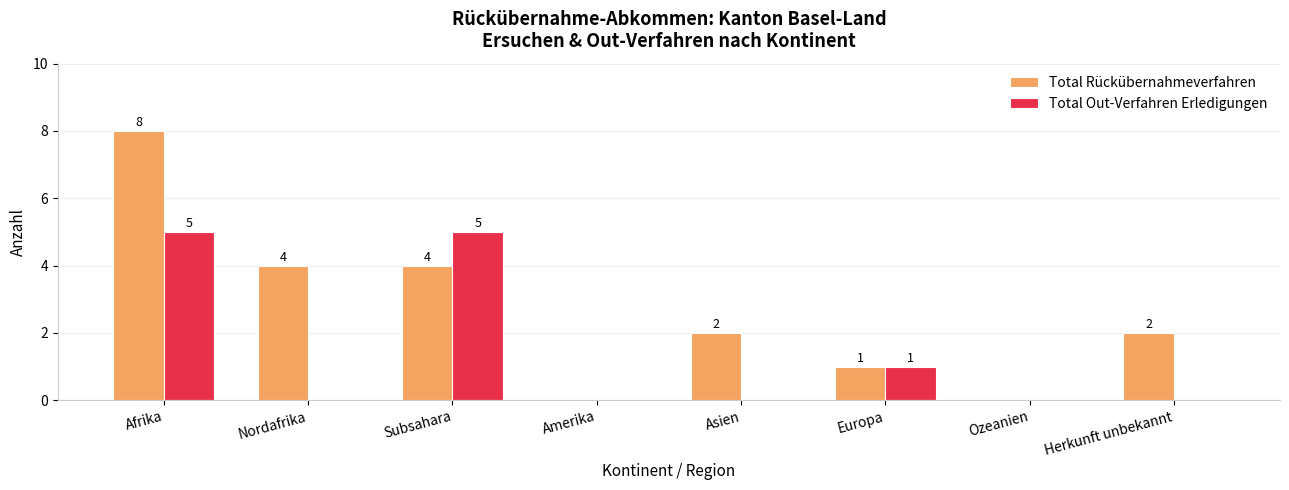

The value of Total Out-Verfahren Erledigungen at Subsahara is 2. True or false?

False